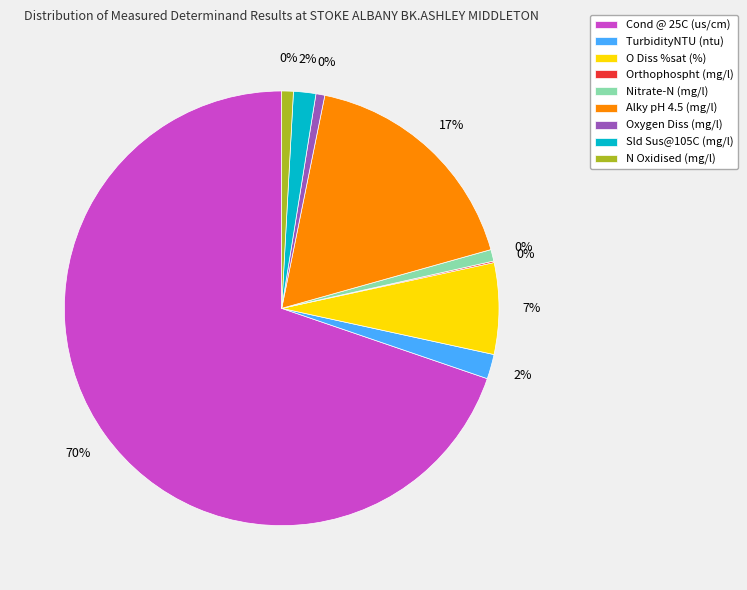

How many slices are in this pie chart?

9